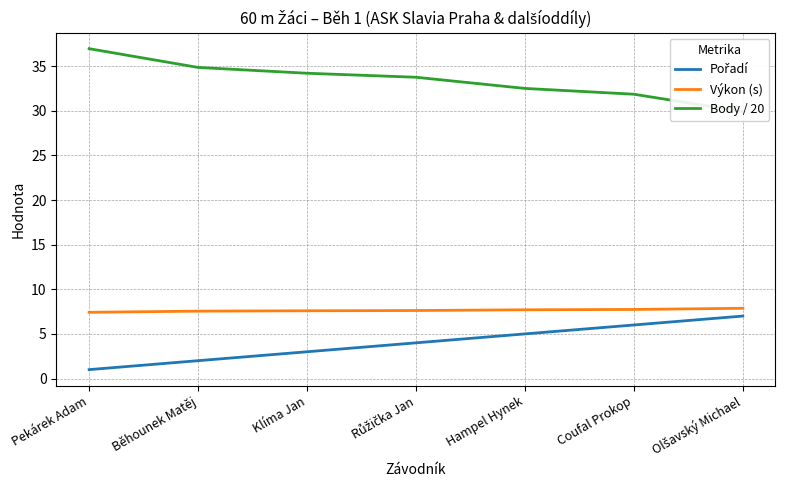

What is the average value of the Pořadí series?

4.0